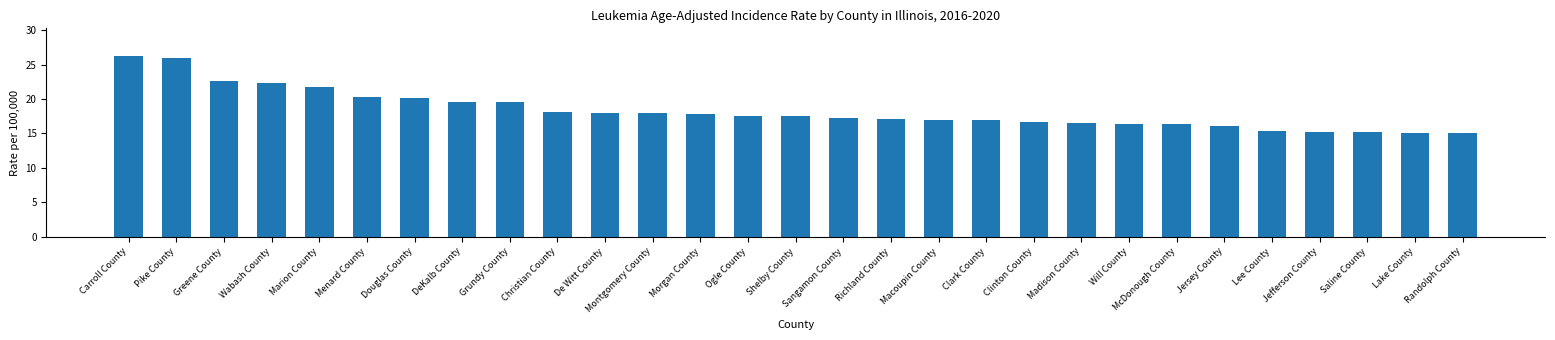

What is the sum of the values at Montgomery County and Wabash County?

40.2